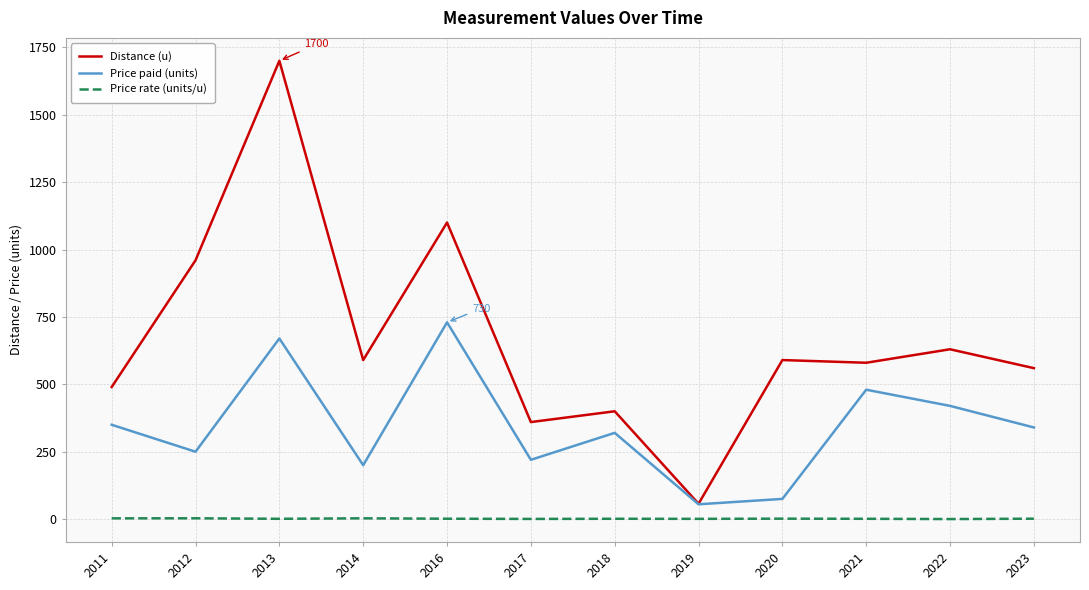

What is the average value of the Price paid (units) series?

342.5